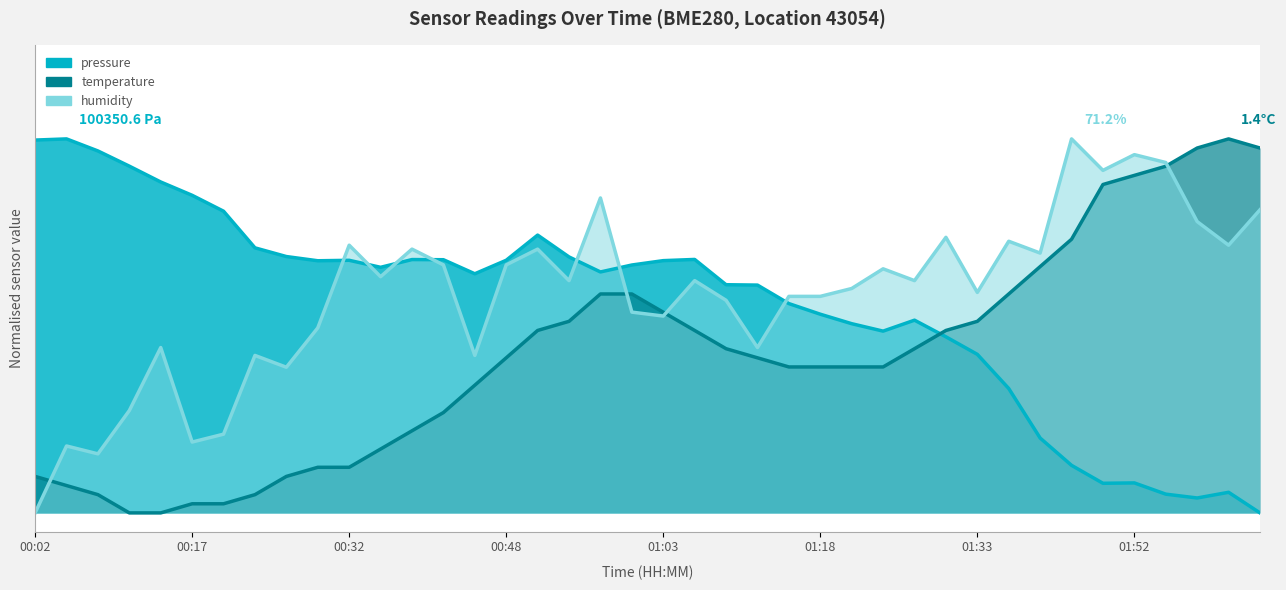

Reading left to right, what are all the values shown in this chart?

pressure: 00:02=1.0	00:05=1.0	00:08=1.0	00:11=0.9	00:14=0.9	00:17=0.8	00:20=0.8	00:23=0.7	00:26=0.7	00:29=0.7	00:32=0.7	00:35=0.7	00:38=0.7	00:42=0.7	00:45=0.6	00:48=0.7	00:51=0.7	00:54=0.7	00:57=0.6	01:00=0.7	01:03=0.7	01:06=0.7	01:09=0.6	01:12=0.6	01:15=0.6	01:18=0.5	01:21=0.5	01:24=0.5	01:27=0.5	01:30=0.5	01:33=0.4	01:36=0.3	01:39=0.2	01:42=0.1	01:49=0.1	01:52=0.1	01:55=0.1	01:59=0.0	02:02=0.1	02:05=0.0
temperature: 00:02=0.1	00:05=0.1	00:08=0.0	00:11=0.0	00:14=0.0	00:17=0.0	00:20=0.0	00:23=0.0	00:26=0.1	00:29=0.1	00:32=0.1	00:35=0.2	00:38=0.2	00:42=0.3	00:45=0.3	00:48=0.4	00:51=0.5	00:54=0.5	00:57=0.6	01:00=0.6	01:03=0.5	01:06=0.5	01:09=0.4	01:12=0.4	01:15=0.4	01:18=0.4	01:21=0.4	01:24=0.4	01:27=0.4	01:30=0.5	01:33=0.5	01:36=0.6	01:39=0.7	01:42=0.7	01:49=0.9	01:52=0.9	01:55=0.9	01:59=1.0	02:02=1.0	02:05=1.0
humidity: 00:02=0.0	00:05=0.2	00:08=0.2	00:11=0.3	00:14=0.4	00:17=0.2	00:20=0.2	00:23=0.4	00:26=0.4	00:29=0.5	00:32=0.7	00:35=0.6	00:38=0.7	00:42=0.7	00:45=0.4	00:48=0.7	00:51=0.7	00:54=0.6	00:57=0.8	01:00=0.5	01:03=0.5	01:06=0.6	01:09=0.6	01:12=0.4	01:15=0.6	01:18=0.6	01:21=0.6	01:24=0.7	01:27=0.6	01:30=0.7	01:33=0.6	01:36=0.7	01:39=0.7	01:42=1.0	01:49=0.9	01:52=1.0	01:55=0.9	01:59=0.8	02:02=0.7	02:05=0.8